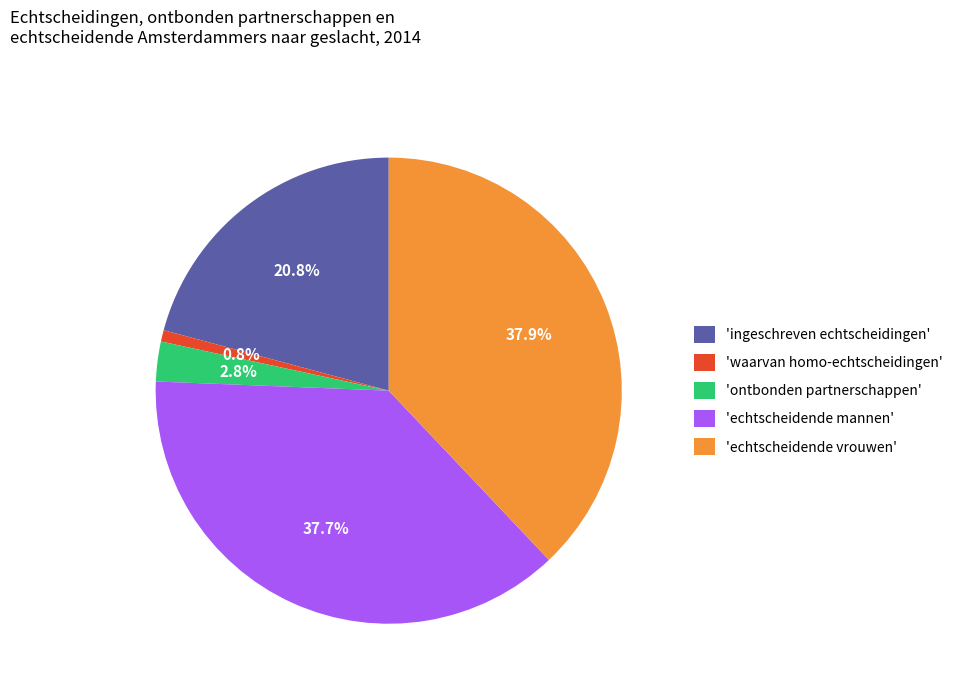

Is there any slice that represents more than half of the pie?

No